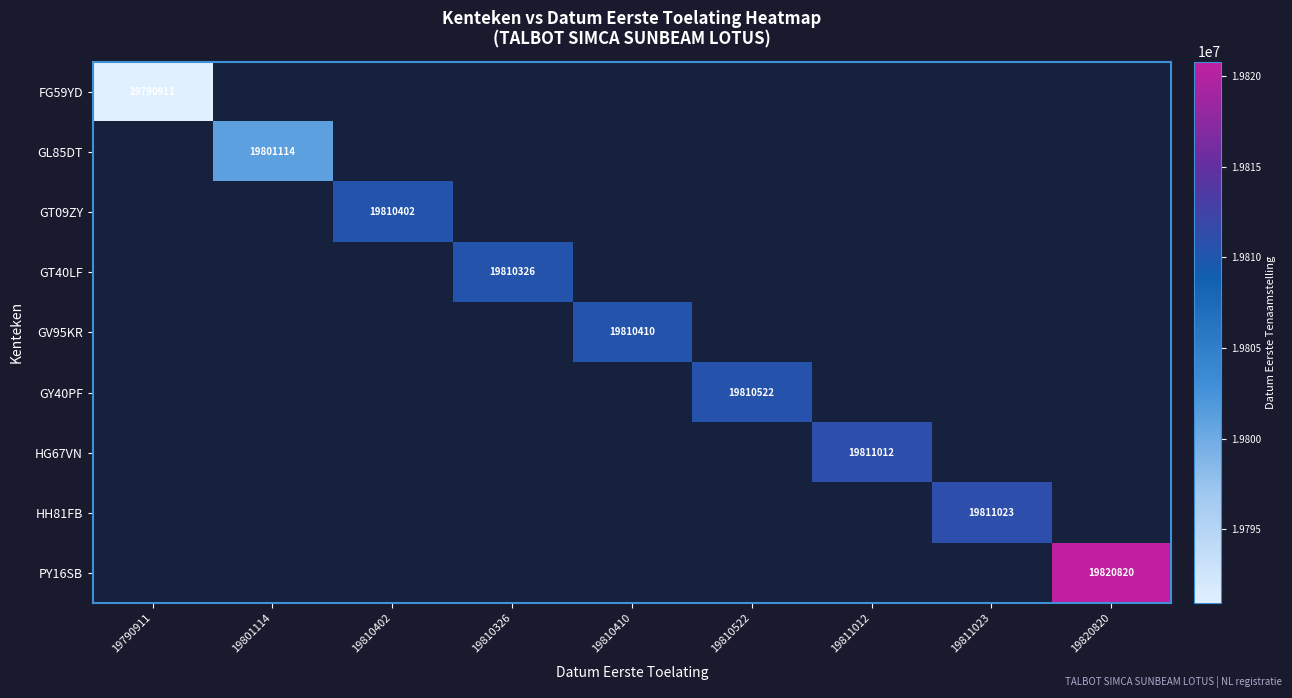

The value of PY16SB at 19820820 is 19820820. True or false?

True